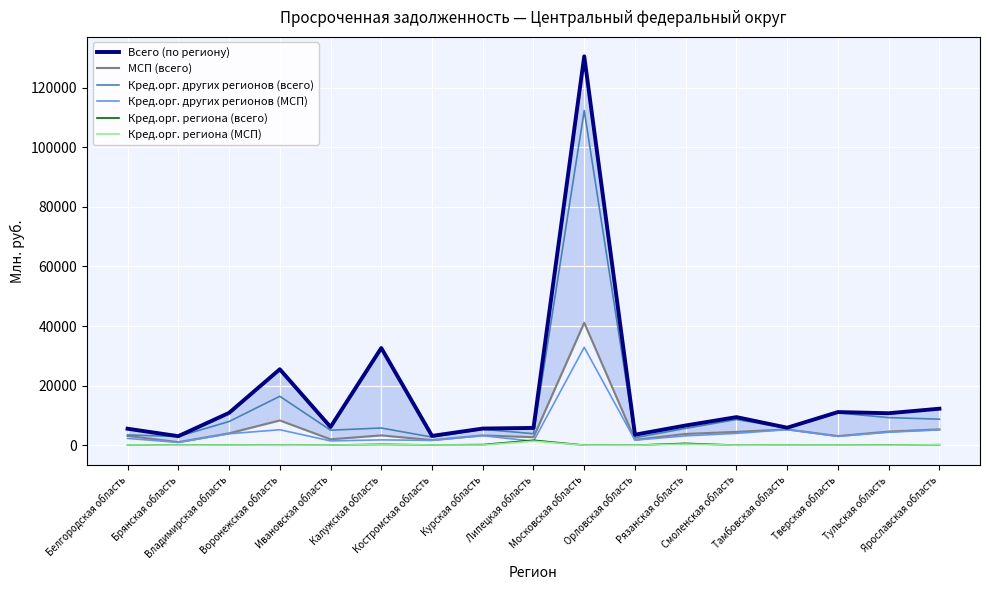

True or false: МСП (всего) has more than 0 points higher than both neighbors.

True